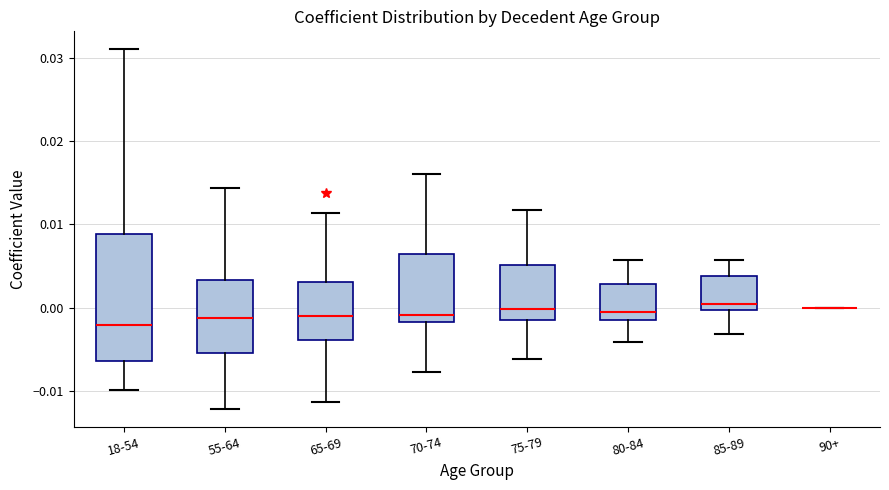

Reading left to right, transcribe this box plot: for each box, give where its median line is, the range the box spans, and where its two whiskers end, as read against the y-axis. The values are not printed on the chart, so give them approximately, as read against the axis.

18-54: median -0.002, box -0.006 to 0.009, whiskers -0.010 to 0.031
55-64: median -0.001, box -0.005 to 0.003, whiskers -0.012 to 0.014
65-69: median -0.001, box -0.004 to 0.003, whiskers -0.011 to 0.011
70-74: median -0.001, box -0.002 to 0.007, whiskers -0.008 to 0.016
75-79: median 0.000, box -0.001 to 0.005, whiskers -0.006 to 0.012
80-84: median 0.000, box -0.001 to 0.003, whiskers -0.004 to 0.006
85-89: median 0.001, box 0.000 to 0.004, whiskers -0.003 to 0.006
90+: box collapsed to a line at 0.000, whiskers 0.000 to 0.000